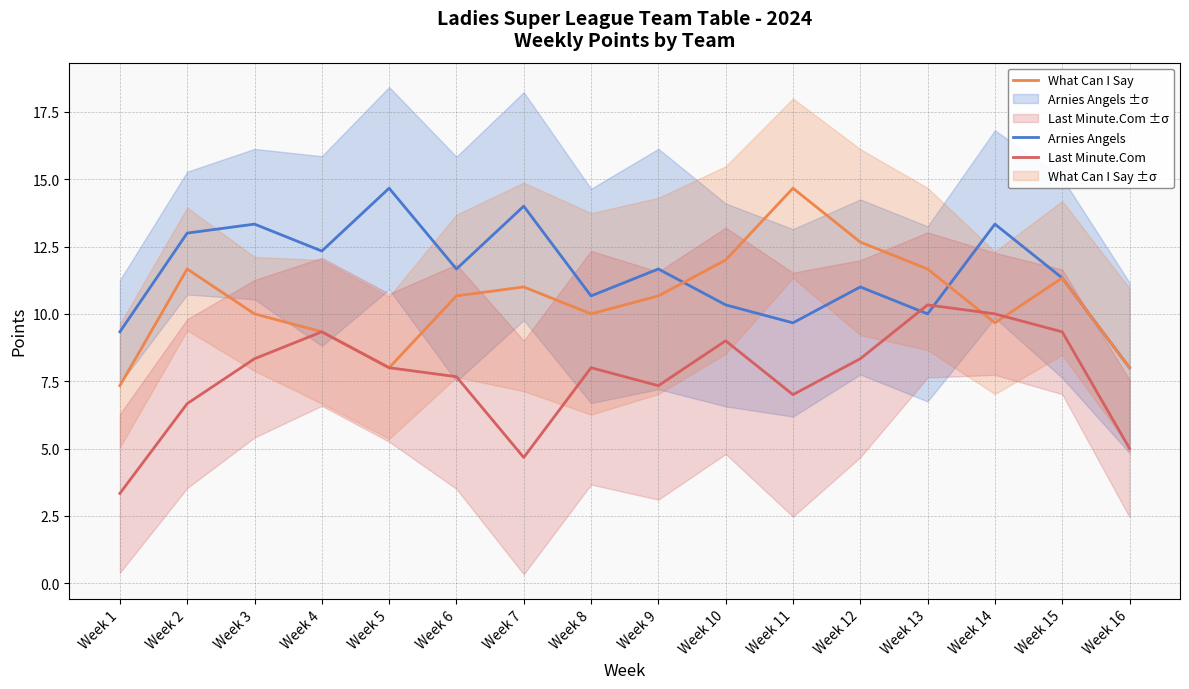

Which series has the widest spread of values?

What Can I Say